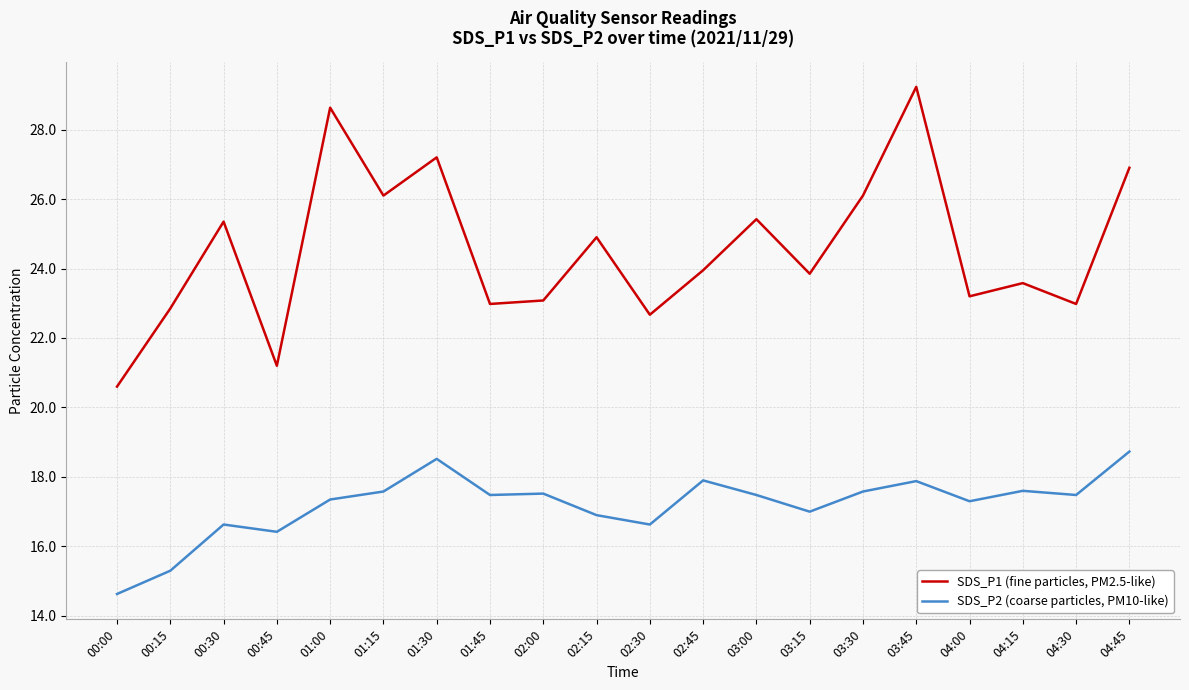

Is it true that SDS_P2 (coarse particles, PM10-like) equals 18.5 at 01:30?

True